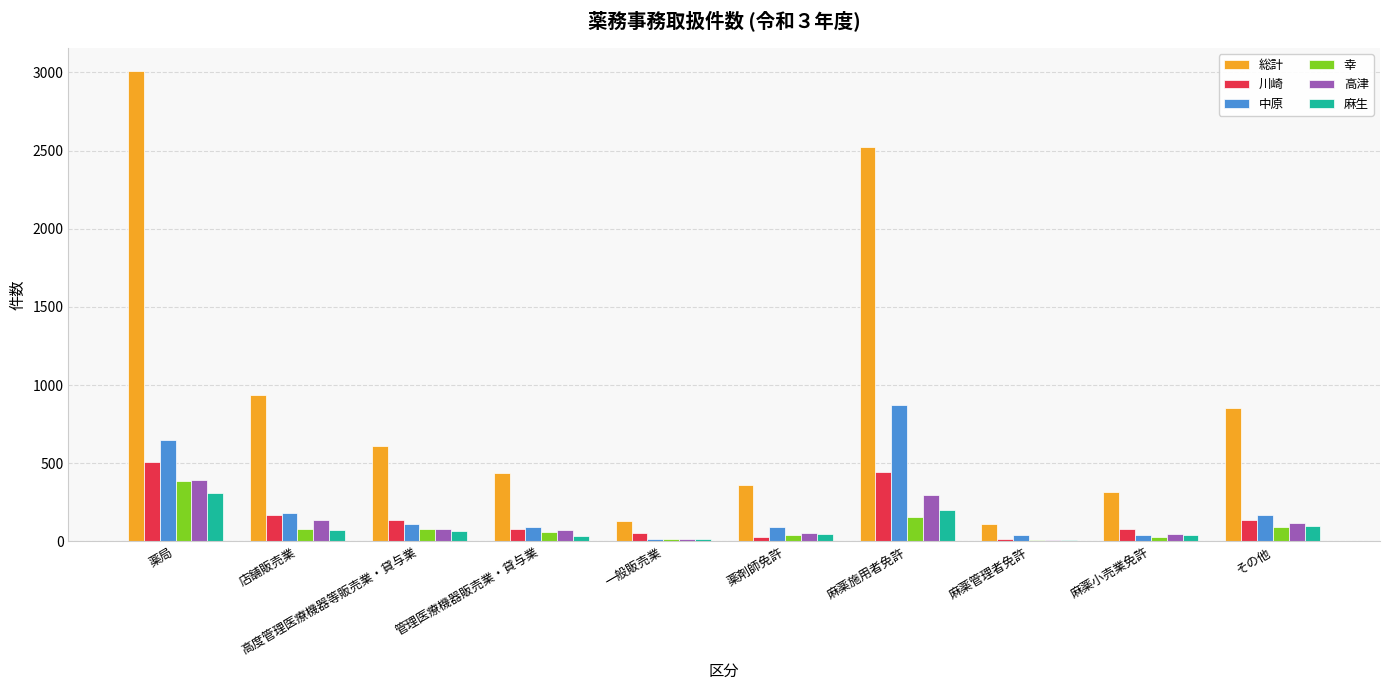

What is the difference between the highest and lowest values at その他?

759